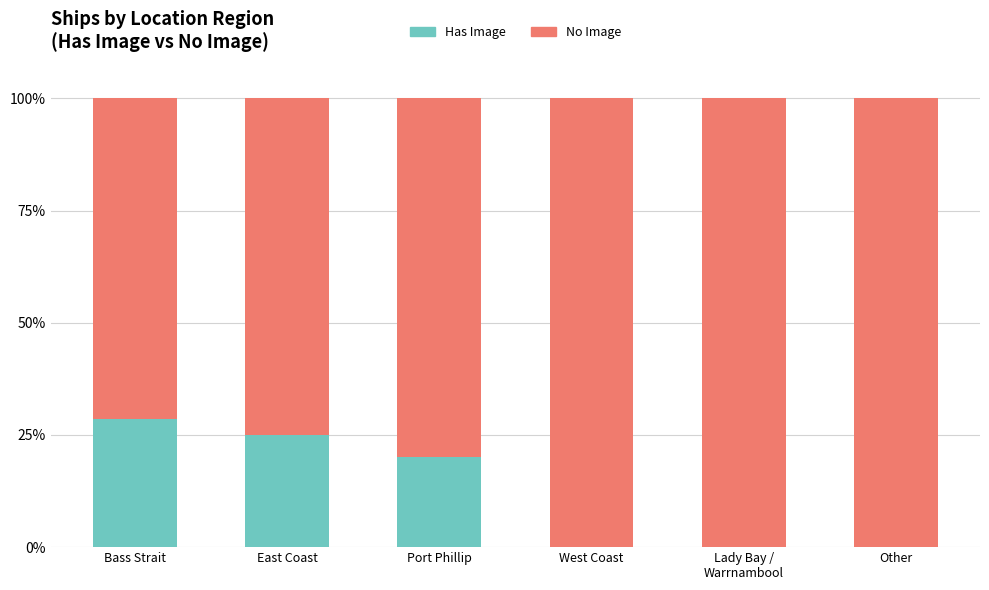

What are all the series names shown in the legend?

Has Image, No Image